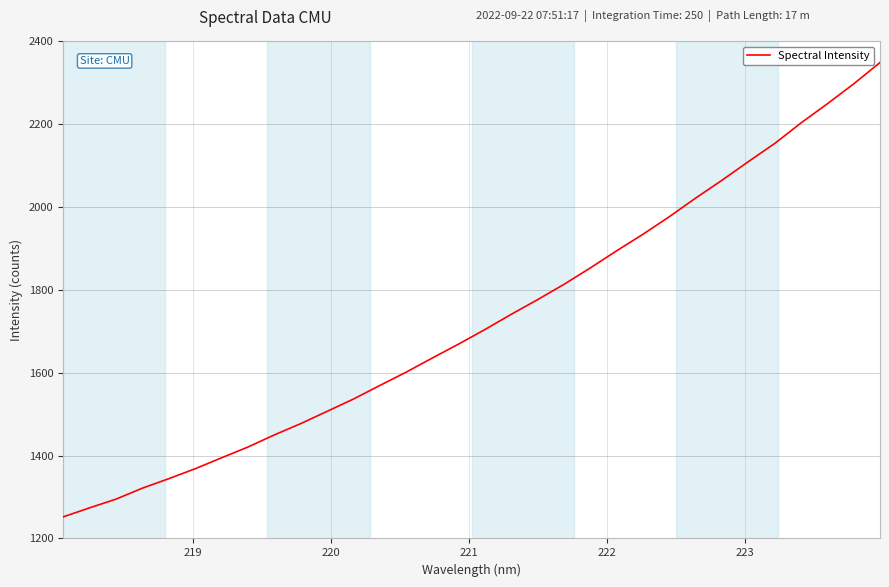

What is the difference between the maximum and minimum values?

1095.9